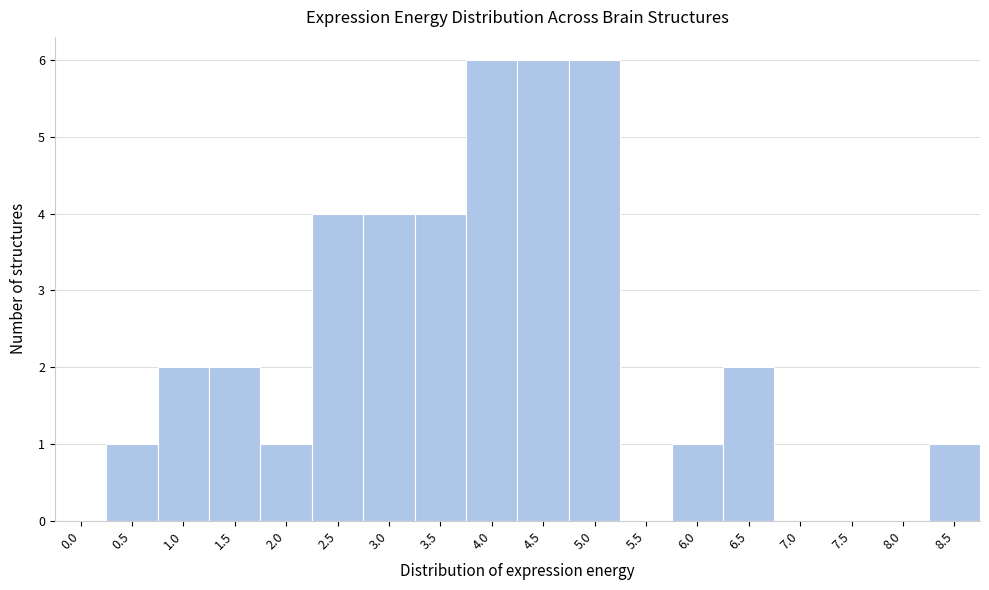

Reading right to left, transcribe all the data shown in this chart.

8.5=1	8.0=0	7.5=0	7.0=0	6.5=2	6.0=1	5.5=0	5.0=6	4.5=6	4.0=6	3.5=4	3.0=4	2.5=4	2.0=1	1.5=2	1.0=2	0.5=1	0.0=0